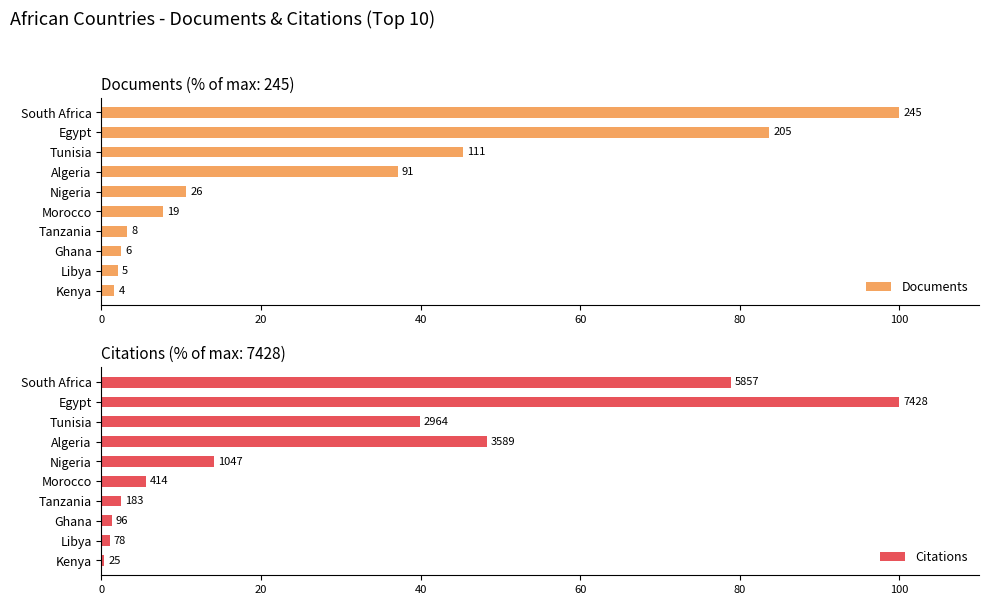

Reading right to left, extract all data points from this chart.

Documents: 1.6	2.0	2.4	3.3	7.8	10.6	37.1	45.3	83.7	100.0
Citations: 0.3	1.1	1.3	2.5	5.6	14.1	48.3	39.9	100.0	78.9